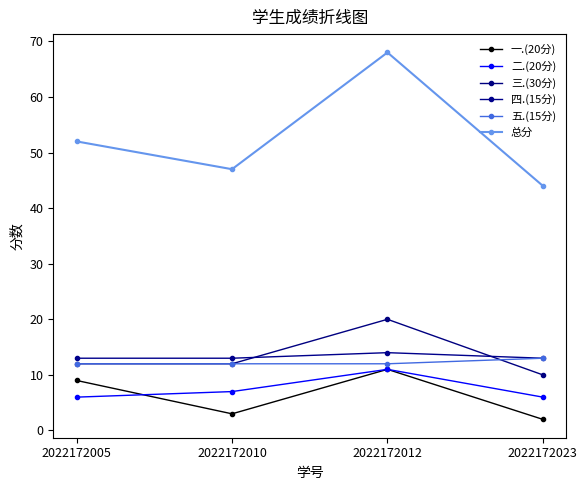

What value does the 三.(30分) series have at 2022172012?

20